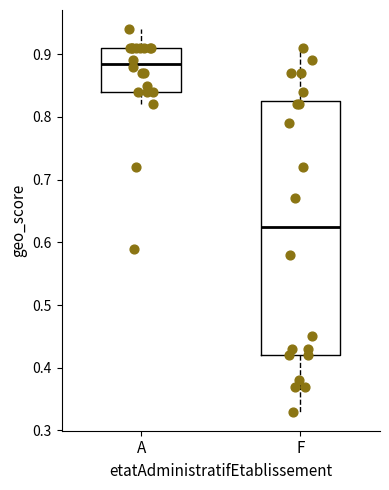

Where is the upper edge of the box for F on the y-axis? The values are not printed on the chart, so give them approximately, as read against the axis.

0.83